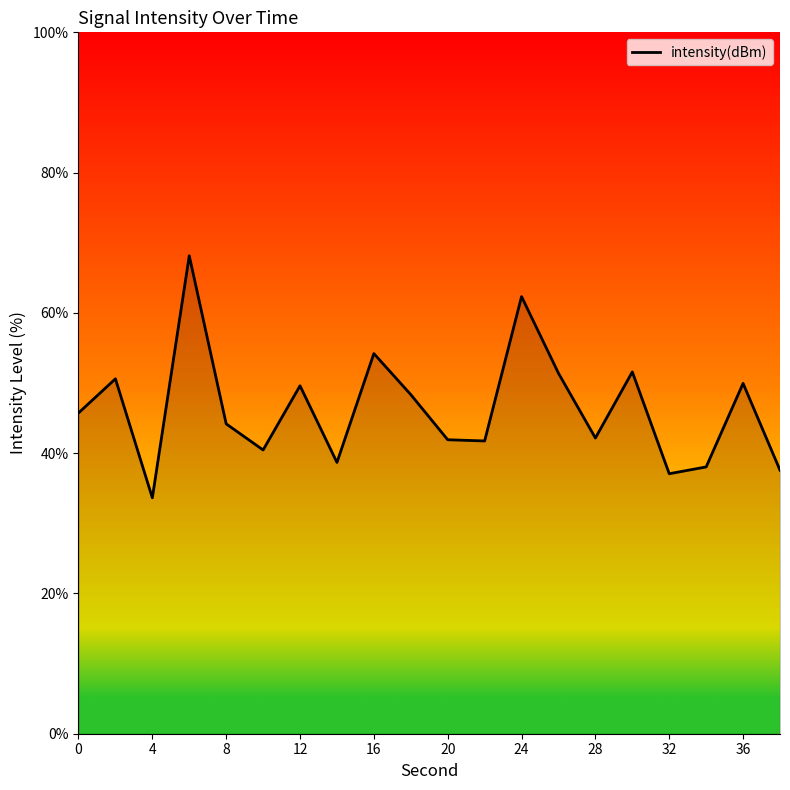

What is the difference between the maximum and minimum values?

34.5